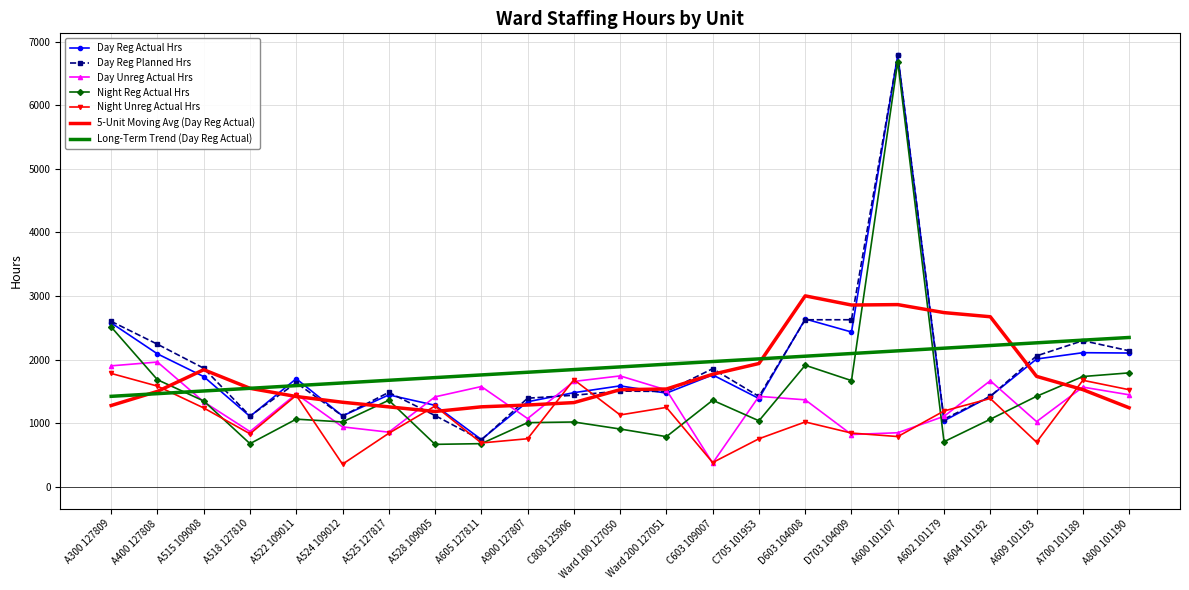

Is the value of Day Reg Planned Hrs at A602 101179 greater than the value of Day Unreg Actual Hrs at D603 104008?

No